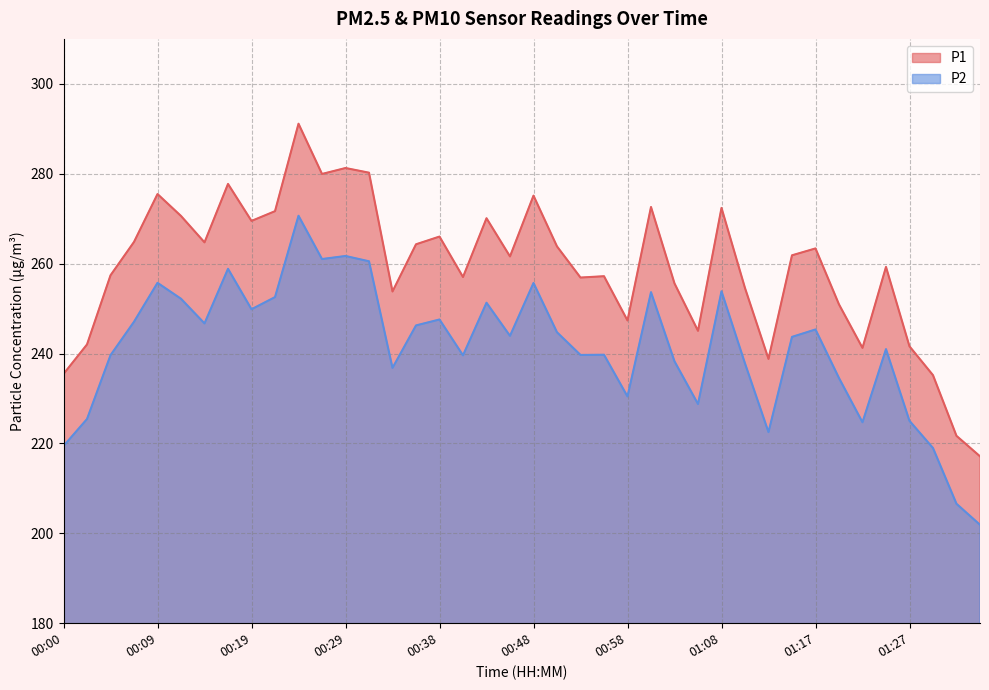

Reading right to left, extract all data points from this chart.

P1: 01:34=217.1	01:32=221.7	01:30=235.2	01:27=241.6	01:25=259.3	01:22=241.2	01:20=250.9	01:17=263.4	01:15=261.9	01:13=238.8	01:10=254.6	01:08=272.4	01:05=245.1	01:03=255.6	01:00=272.6	00:58=247.3	00:55=257.2	00:53=256.9	00:51=263.8	00:48=275.1	00:46=261.6	00:43=270.1	00:41=257.0	00:38=266.0	00:36=264.3	00:34=253.8	00:31=280.2	00:29=281.3	00:26=279.9	00:24=291.1	00:22=271.7	00:19=269.5	00:17=277.7	00:14=264.7	00:12=270.6	00:09=275.5	00:07=264.8	00:04=257.4	00:02=242.0	00:00=235.4
P2: 01:34=201.9	01:32=206.6	01:30=219.0	01:27=225.0	01:25=241.0	01:22=224.7	01:20=234.6	01:17=245.3	01:15=243.7	01:13=222.5	01:10=237.8	01:08=253.8	01:05=228.8	01:03=238.3	01:00=253.7	00:58=230.4	00:55=239.7	00:53=239.7	00:51=244.7	00:48=255.7	00:46=243.9	00:43=251.3	00:41=239.6	00:38=247.6	00:36=246.2	00:34=236.8	00:31=260.5	00:29=261.7	00:26=261.0	00:24=270.6	00:22=252.6	00:19=249.8	00:17=258.9	00:14=246.7	00:12=252.2	00:09=255.7	00:07=247.1	00:04=239.6	00:02=225.4	00:00=219.4